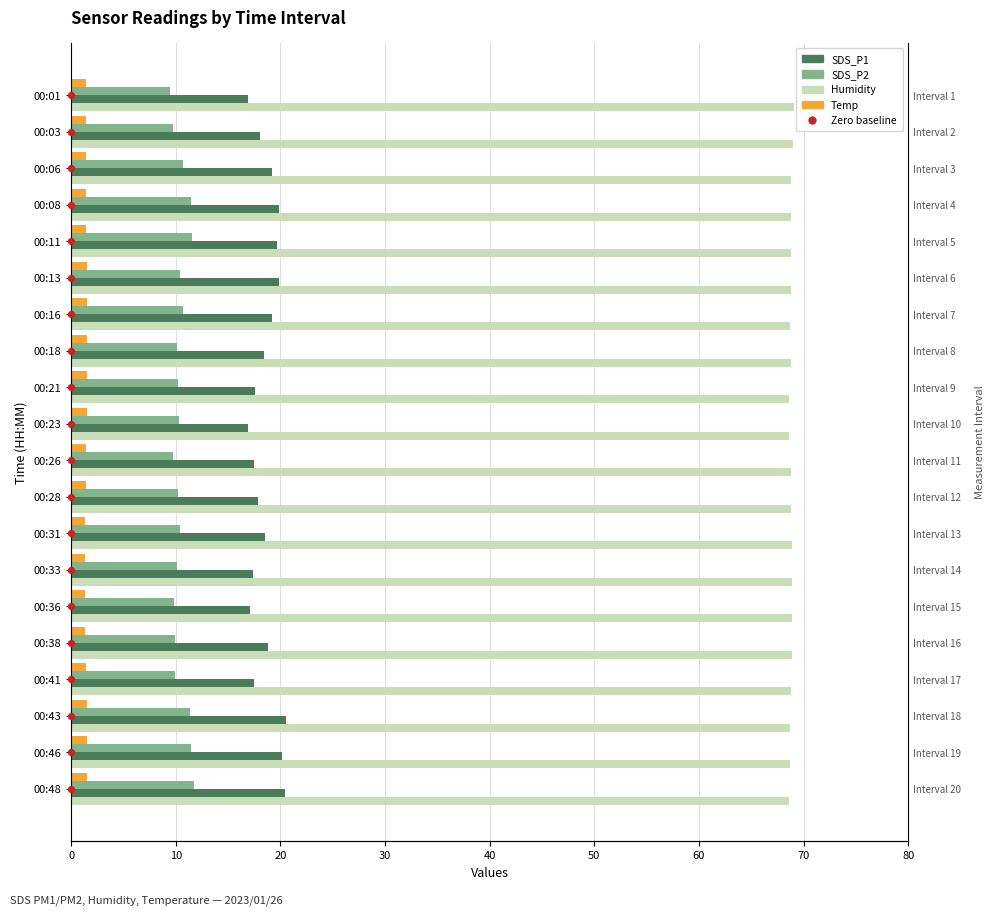

Which series has the largest Y range (max minus min)?

SDS_P1